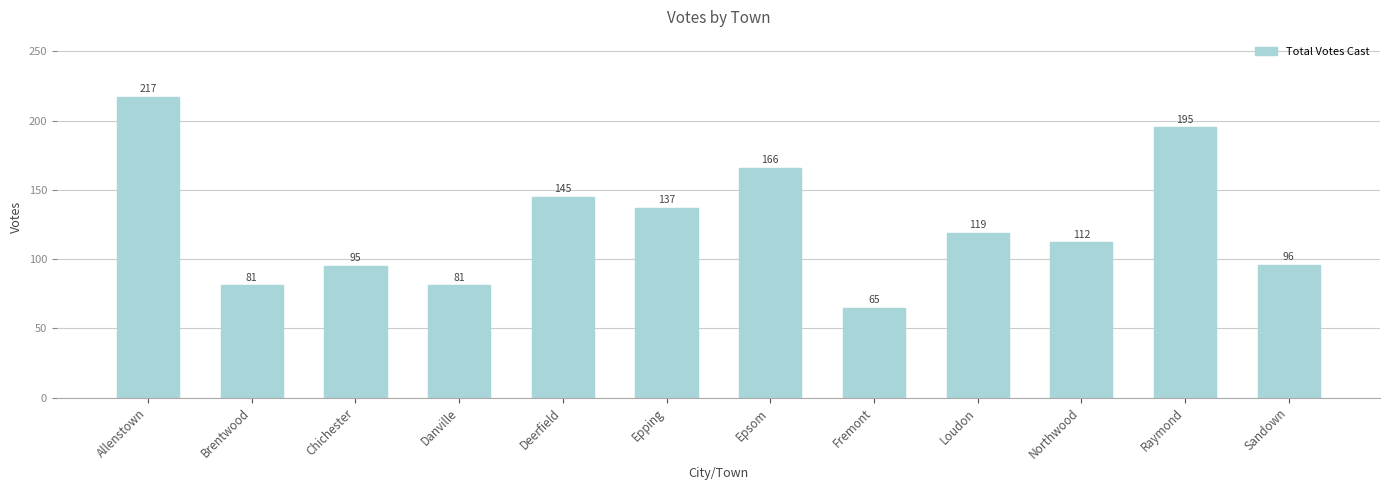

Reading left to right, what are all the values shown in this chart?

217	81	95	81	145	137	166	65	119	112	195	96